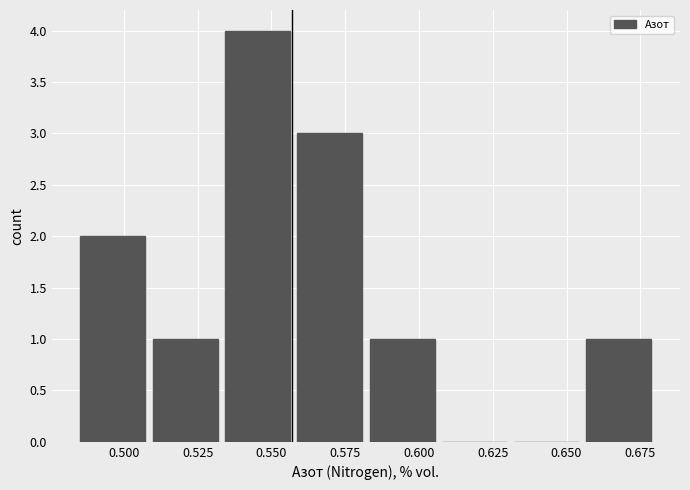

Reading left to right, transcribe this chart: for each bar, give the range it covers on the x-axis and its height. Neither the bar edges nor the heights are printed on the chart, so give them approximately, as read against the axes.

0.485 to 0.510: 2
0.510 to 0.535: 1
0.535 to 0.560: 4
0.560 to 0.580: 3
0.580 to 0.605: 1
0.605 to 0.630: 0
0.630 to 0.655: 0
0.655 to 0.680: 1